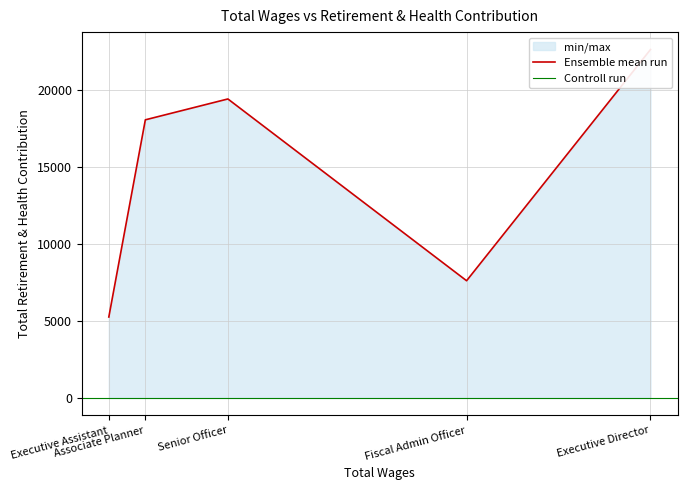

What is the greatest value displayed?

22595